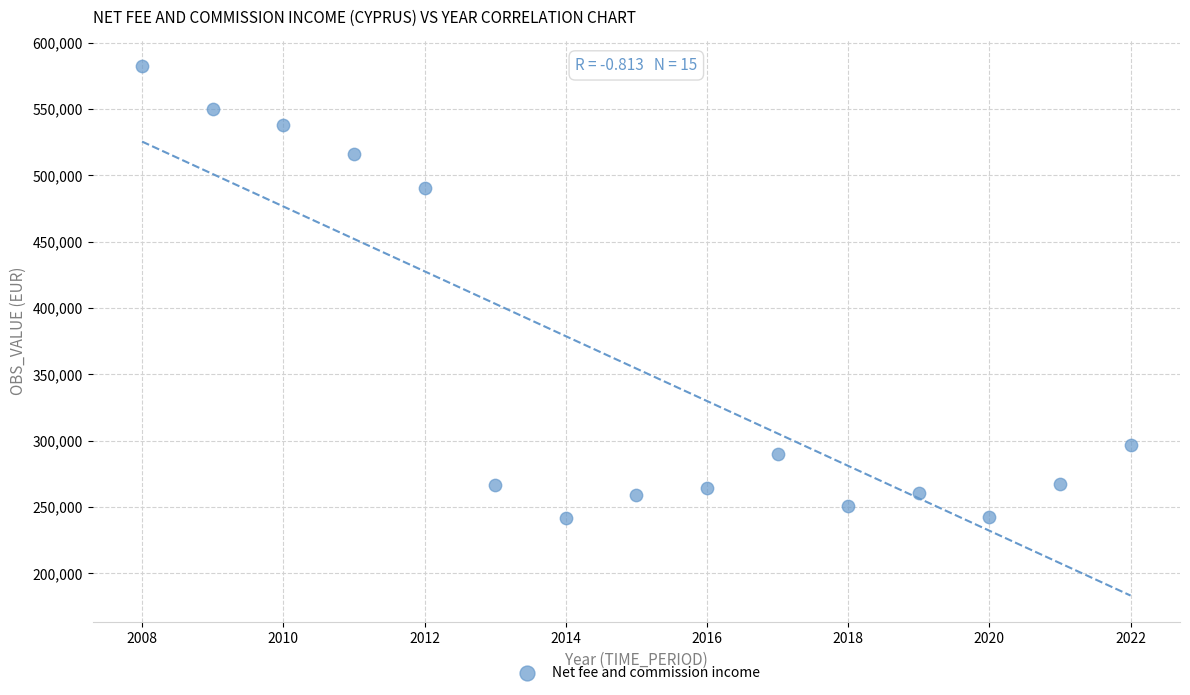

What is the range of X values (max minus min)?

14.0